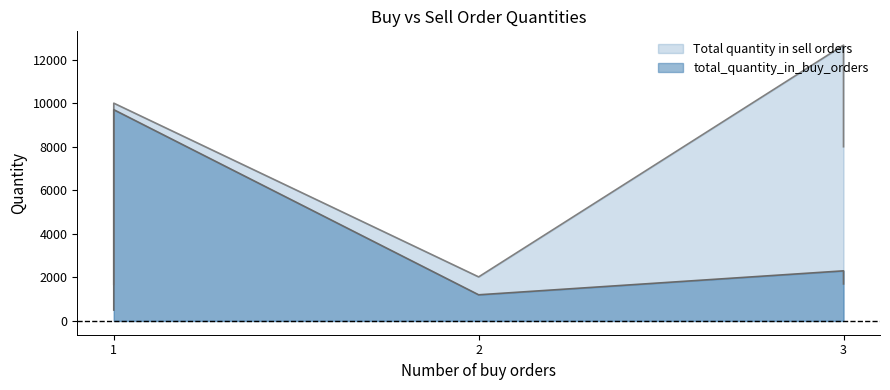

How many data points in total_quantity_in_buy_orders are above 1700?

2